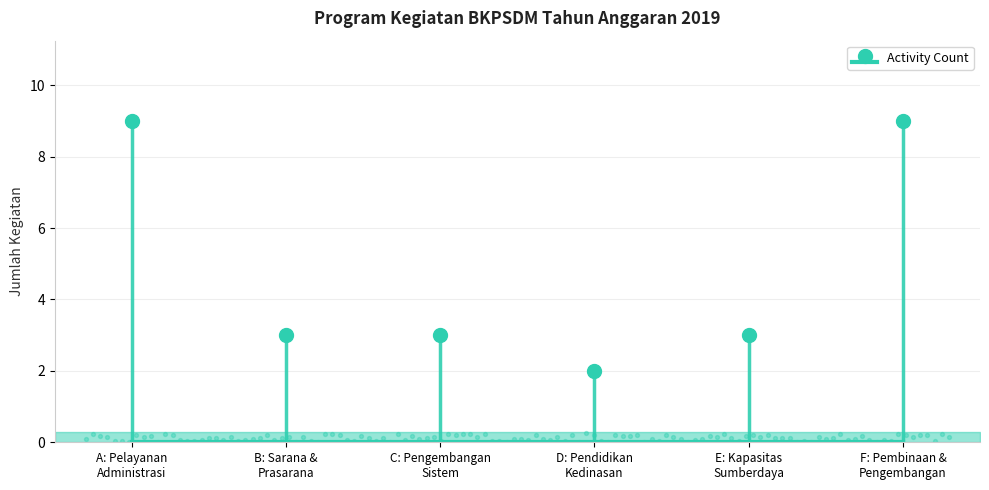

Approximately how many times larger is the value at E: Kapasitas Sumberdaya compared to F: Pembinaan & Pengembangan?

0.3